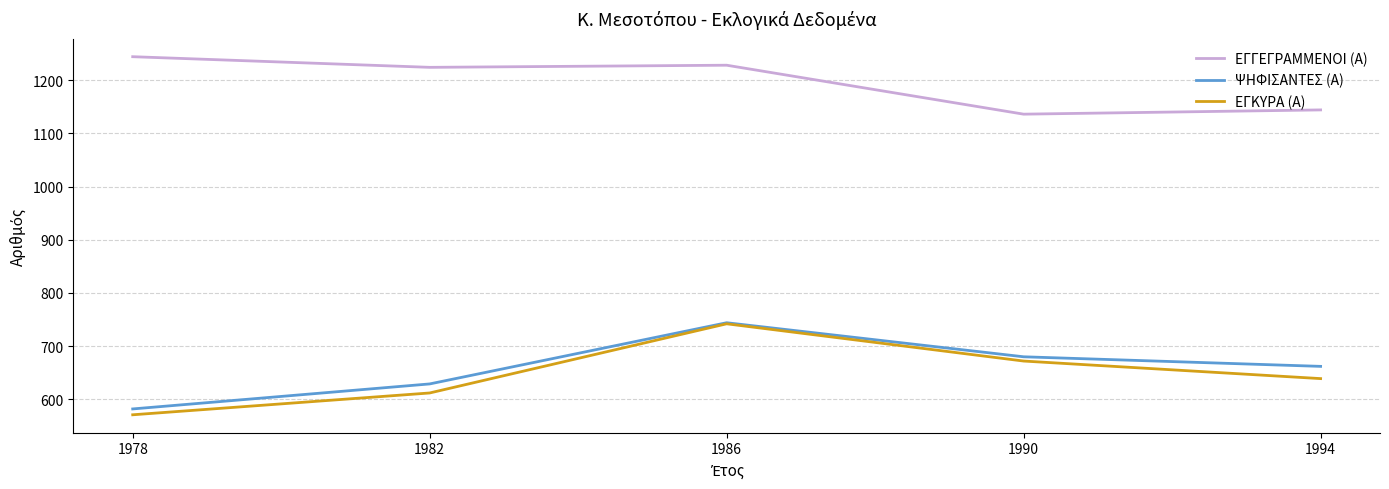

Reading left to right, transcribe all the data shown in this chart.

ΕΓΓΕΓΡΑΜΜΕΝΟΙ (Α): 1978=1244	1982=1224	1986=1228	1990=1136	1994=1144
ΨΗΦΙΣΑΝΤΕΣ (Α): 1978=582	1982=629	1986=744	1990=680	1994=662
ΕΓΚΥΡΑ (Α): 1978=571	1982=612	1986=742	1990=672	1994=639